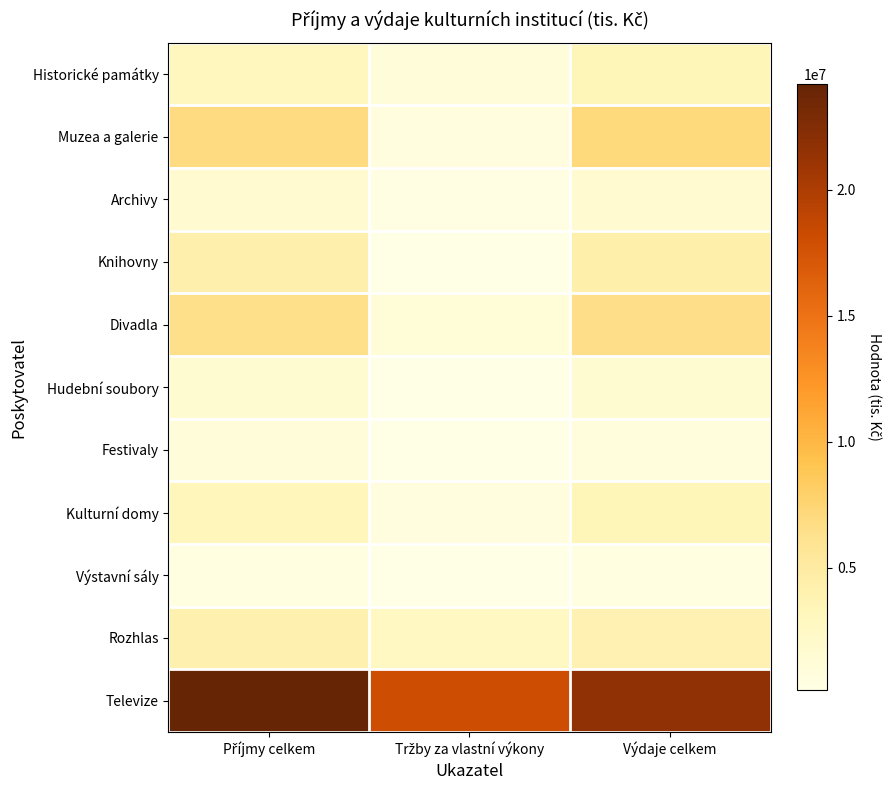

Reading left to right, extract all data points from this chart.

Historické památky: Příjmy celkem=3128205	Tržby za vlastní výkony=1063512	Výdaje celkem=3415166
Muzea a galerie: Příjmy celkem=6824808	Tržby za vlastní výkony=726686	Výdaje celkem=7065727
Archivy: Příjmy celkem=1654269	Tržby za vlastní výkony=308389	Výdaje celkem=1738882
Knihovny: Příjmy celkem=4255796	Tržby za vlastní výkony=142087	Výdaje celkem=4302276
Divadla: Příjmy celkem=6511103	Tržby za vlastní výkony=1082979	Výdaje celkem=6541207
Hudební soubory: Příjmy celkem=1565423	Tržby za vlastní výkony=179091	Výdaje celkem=1614072
Festivaly: Příjmy celkem=998455	Tržby za vlastní výkony=184649	Výdaje celkem=885246
Kulturní domy: Příjmy celkem=3299006	Tržby za vlastní výkony=726882	Výdaje celkem=3361950
Výstavní sály: Příjmy celkem=509044	Tržby za vlastní výkony=175089	Výdaje celkem=506097
Rozhlas: Příjmy celkem=4003262	Tržby za vlastní výkony=2736704	Výdaje celkem=3968020
Televize: Příjmy celkem=24185934	Tržby za vlastní výkony=17998746	Výdaje celkem=21733026